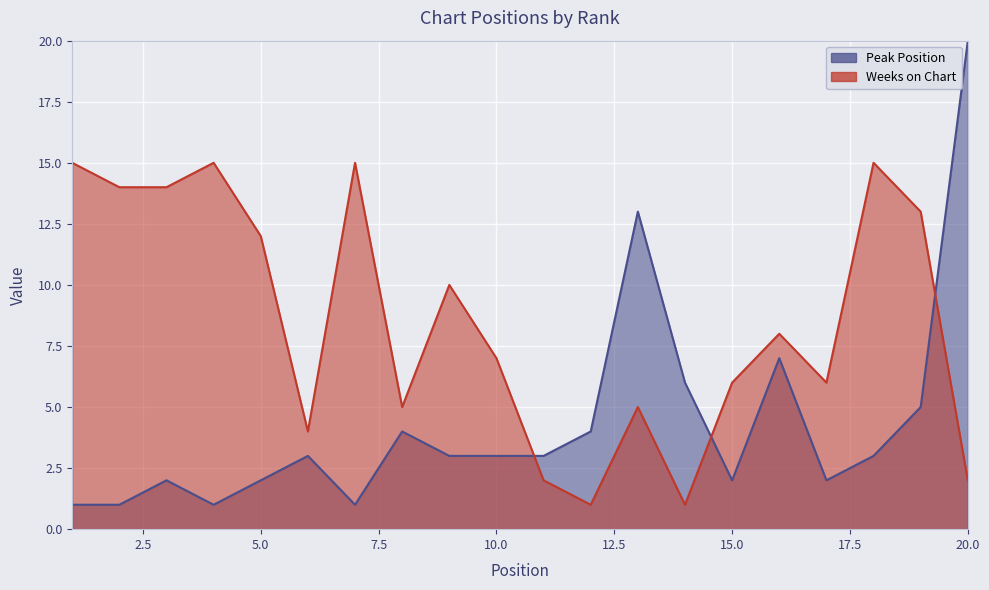

Reading right to left, extract all data points from this chart.

Peak Position: 20	5	3	2	7	2	6	13	4	3	3	3	4	1	3	2	1	2	1	1
Weeks on Chart: 2	13	15	6	8	6	1	5	1	2	7	10	5	15	4	12	15	14	14	15